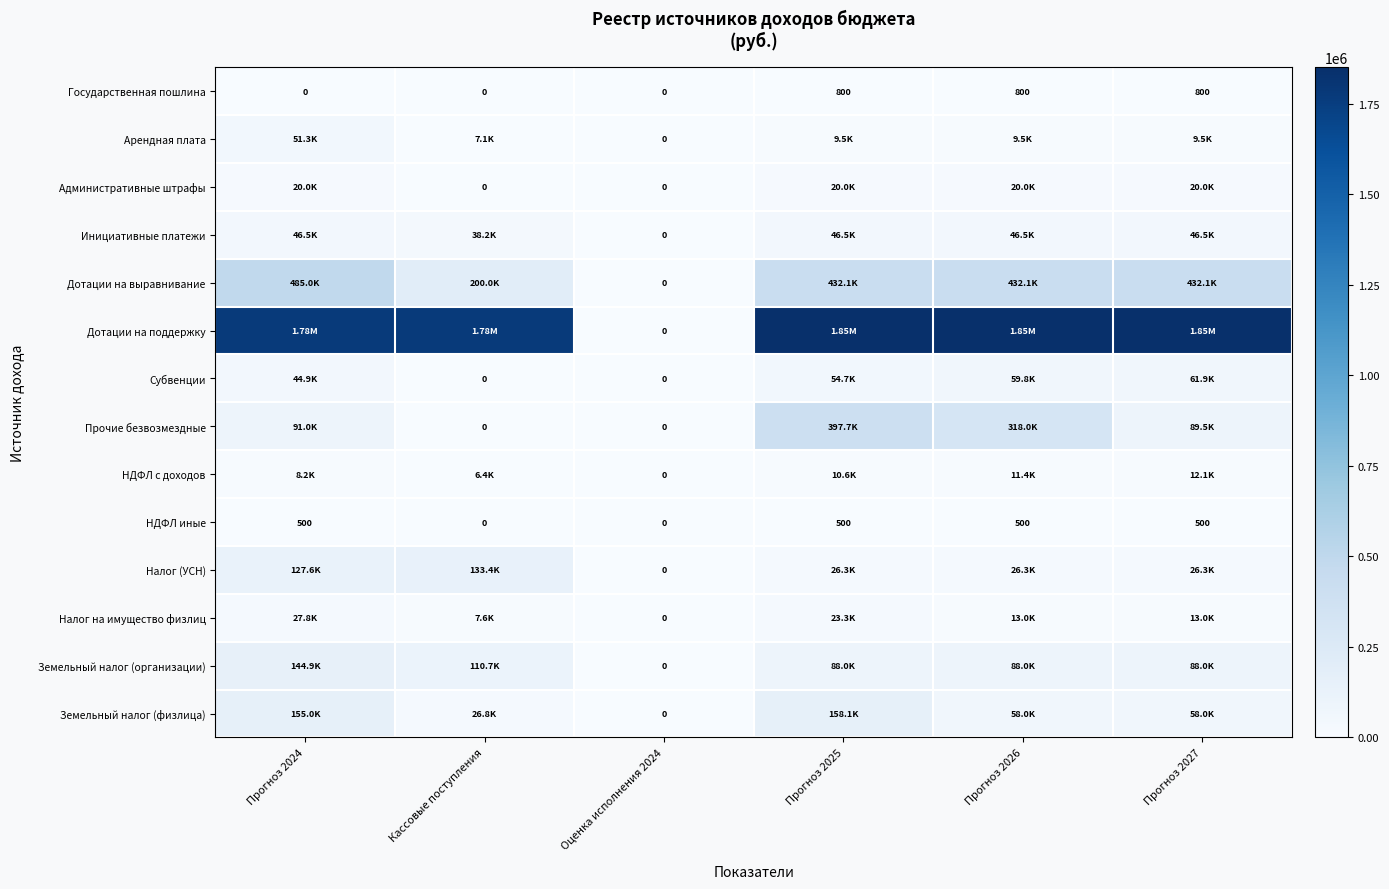

At how many categories does at least one series exceed 363176?

5